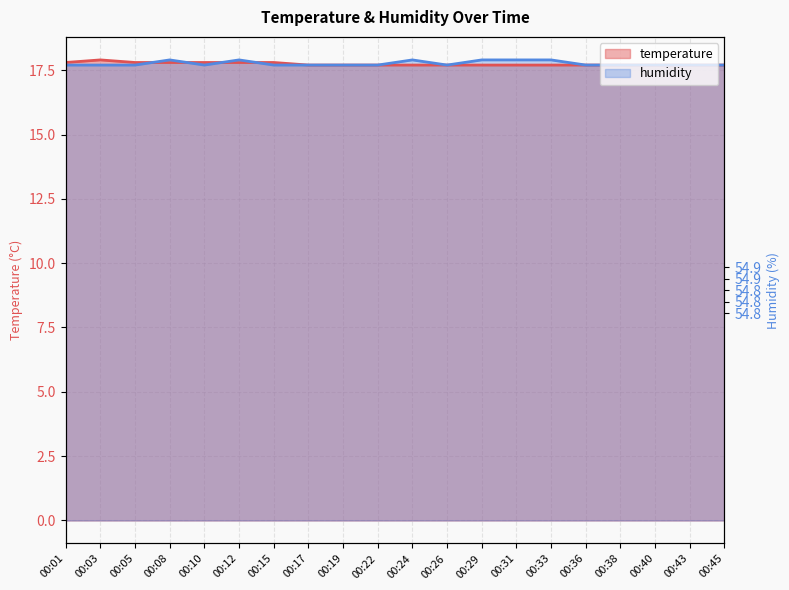

How many interior local peaks does the humidity series have?

3